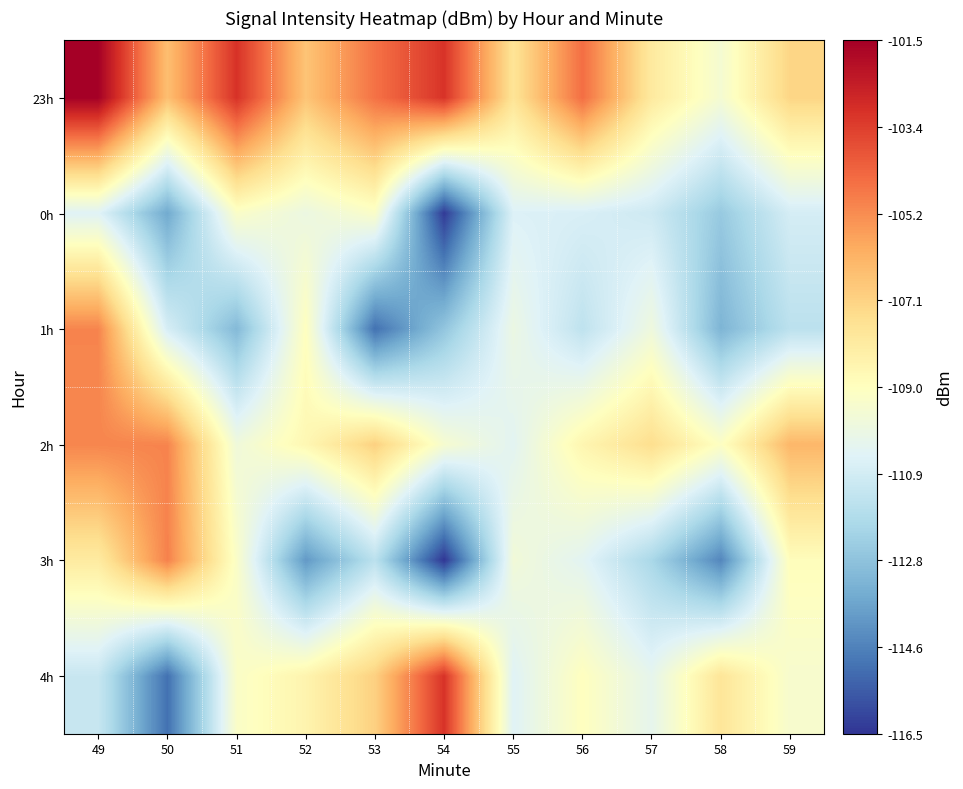

Which label corresponds to the largest value in the chart?

49